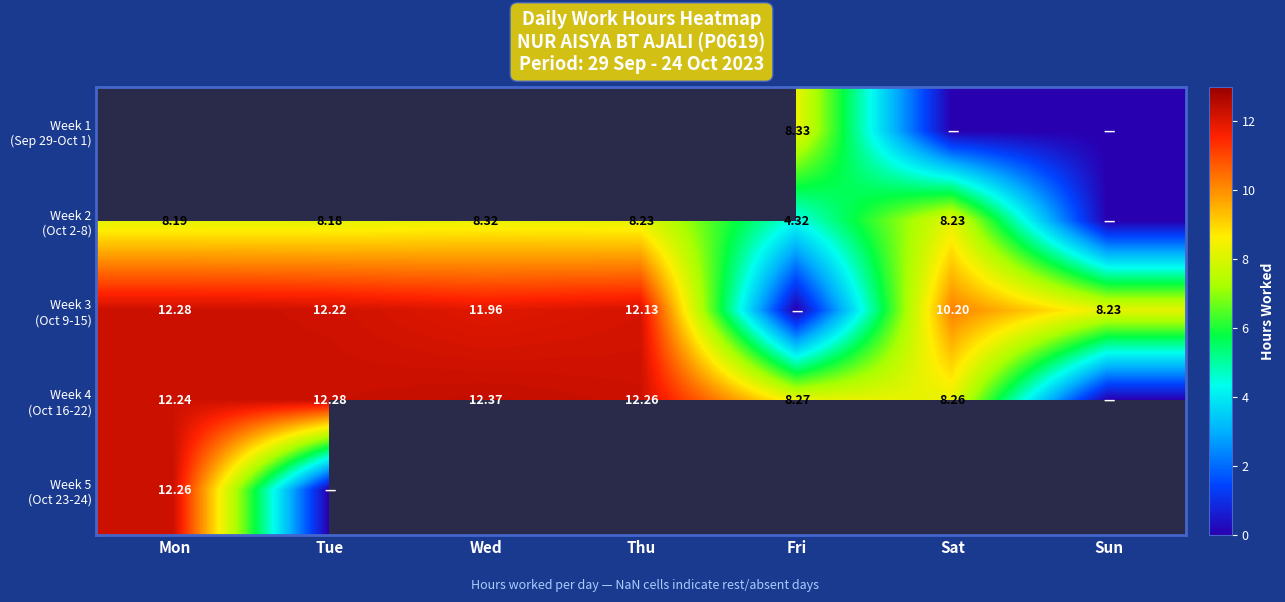

How many values in Week 5 (Oct 23-24) are above zero?

1